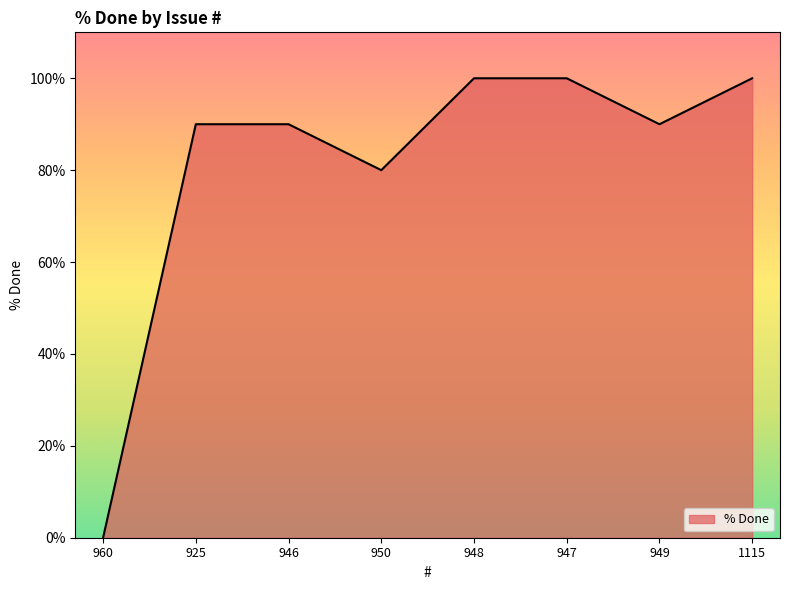

Reading right to left, extract all data points from this chart.

1115=100	949=90	947=100	948=100	950=80	946=90	925=90	960=0